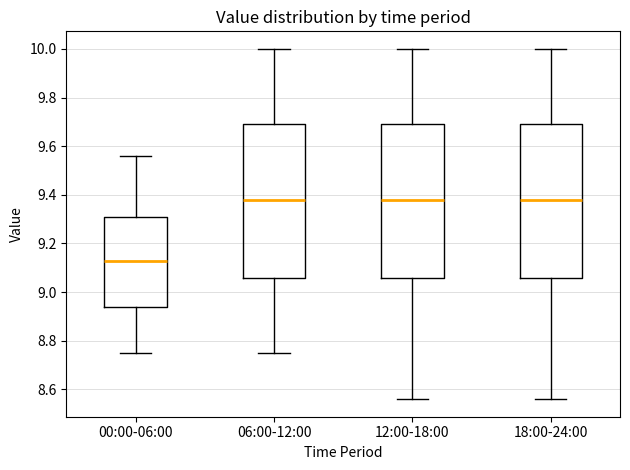

Reading left to right, read every box against the y-axis: the position of its median line, the range the box covers, and the ends of its whiskers. The values are not printed on the chart, so give them approximately, as read against the axis.

00:00-06:00: median 9.14, box 8.94 to 9.32, whiskers 8.76 to 9.56
06:00-12:00: median 9.38, box 9.06 to 9.70, whiskers 8.76 to 10.00
12:00-18:00: median 9.38, box 9.06 to 9.70, whiskers 8.56 to 10.00
18:00-24:00: median 9.38, box 9.06 to 9.70, whiskers 8.56 to 10.00